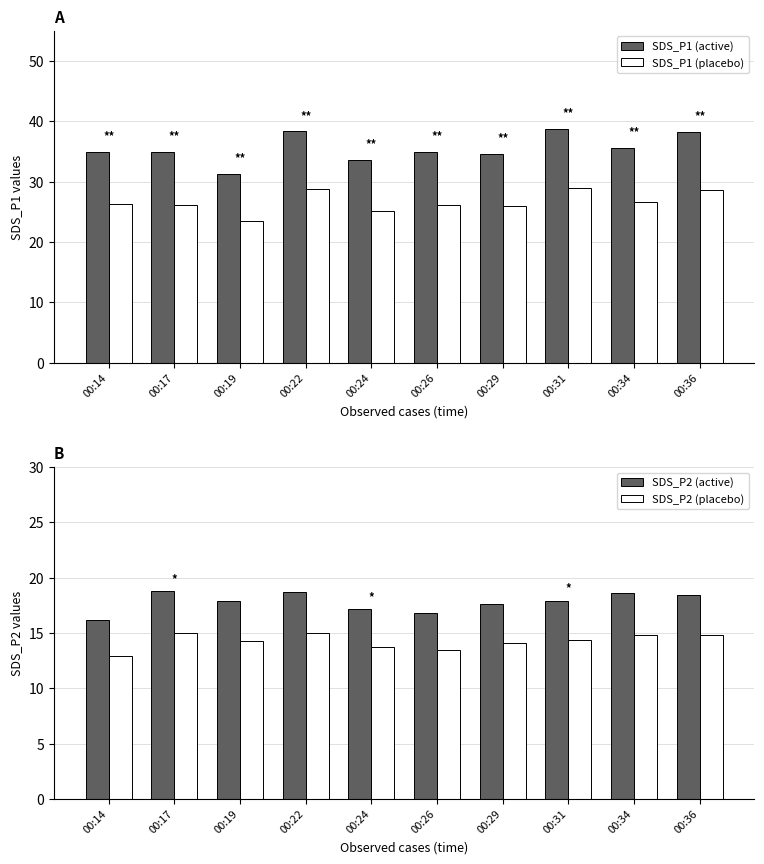

At which category is the sum across all series the highest?

00:22